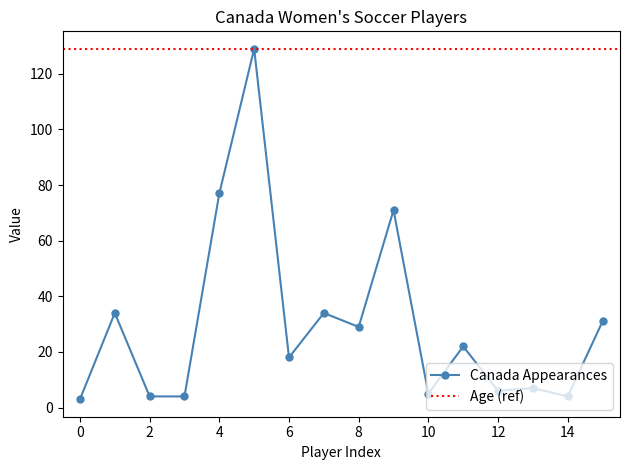

The Canada Appearances series shows 3 at 0. True or false?

True